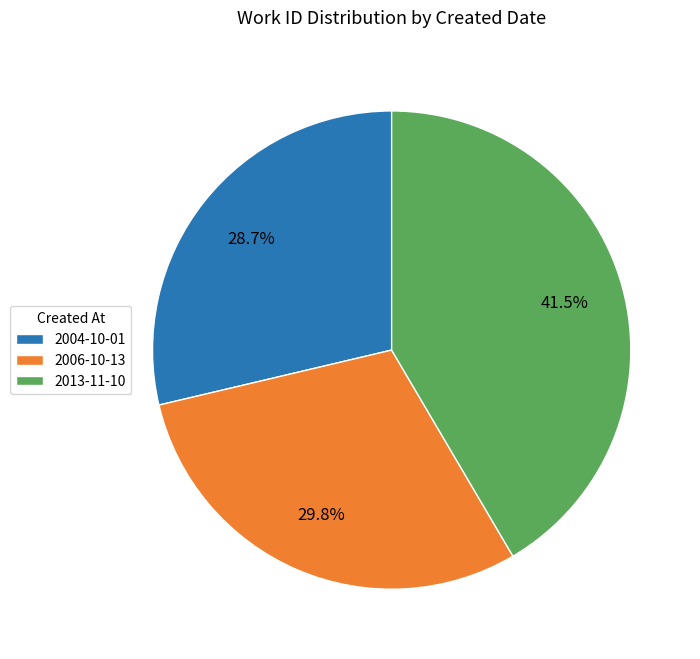

To the nearest percent, what is the average slice percentage?

33%